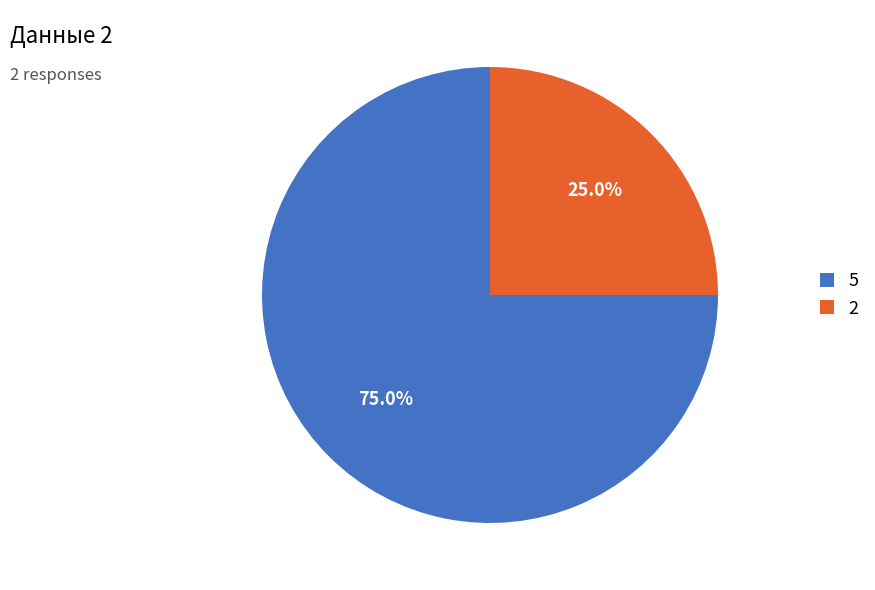

Which category has the biggest portion of the pie?

5